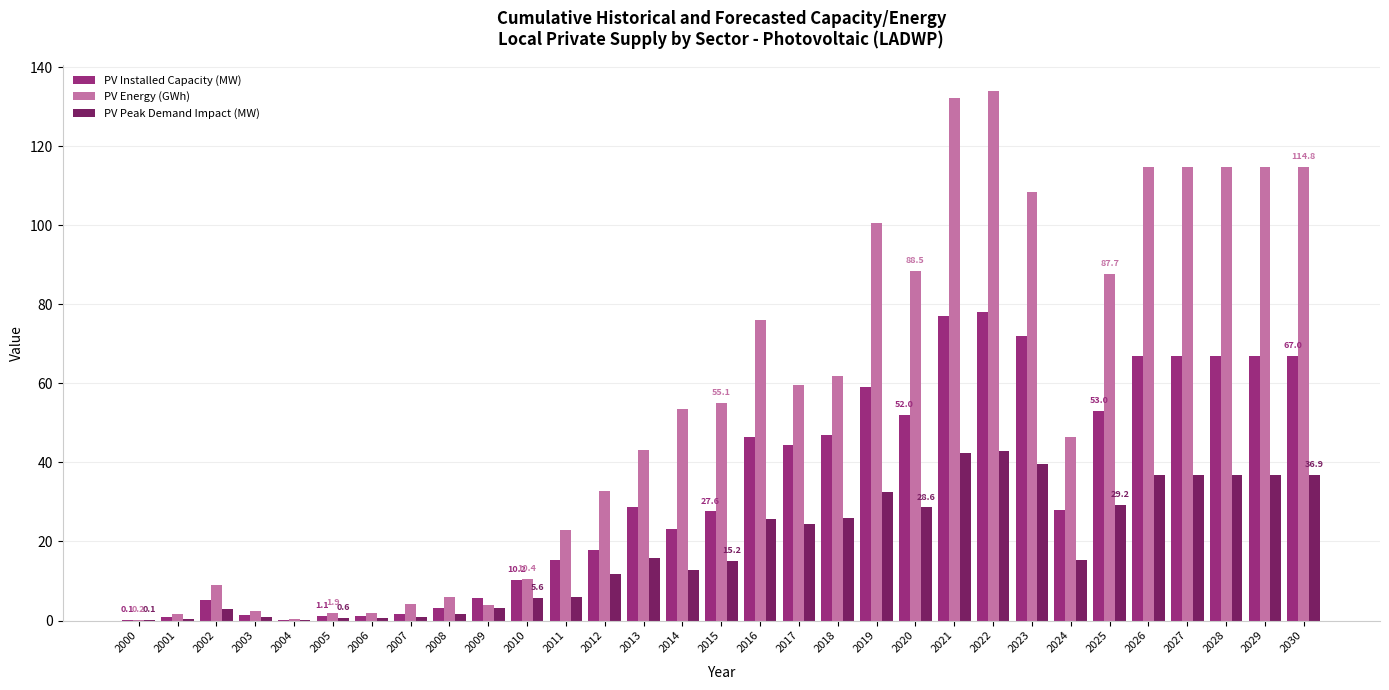

Is the value of PV Peak Demand Impact (MW) at 2015 greater than the value of PV Energy (GWh) at 2025?

No